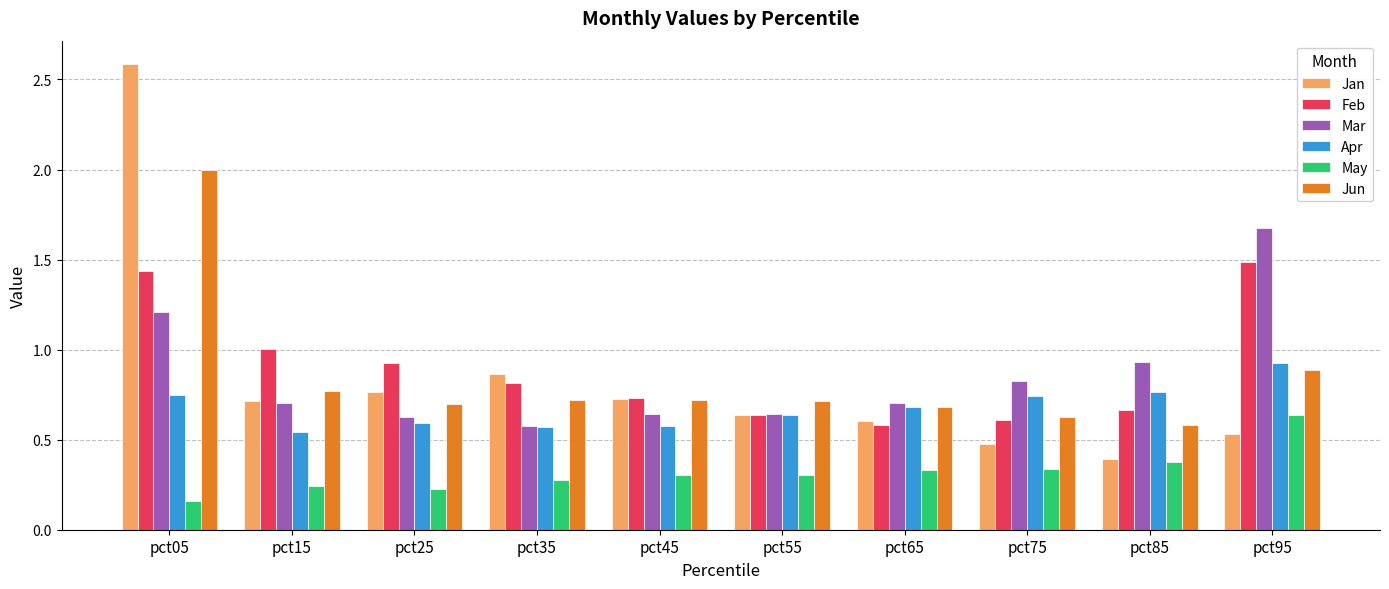

Are the bars grouped side by side (vs. stacked)?

Yes